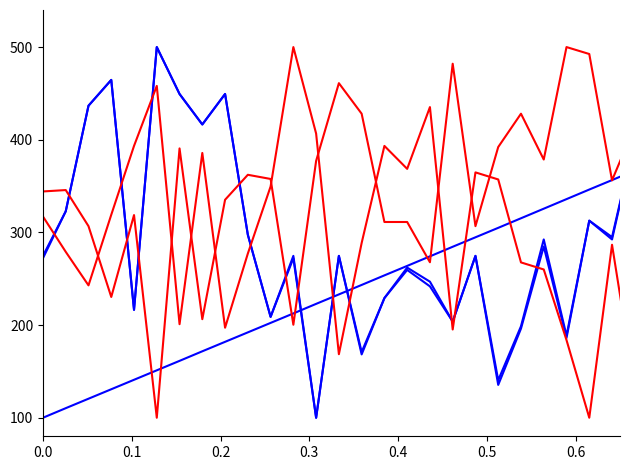

Does the chart display data point markers on the line(s)?

No